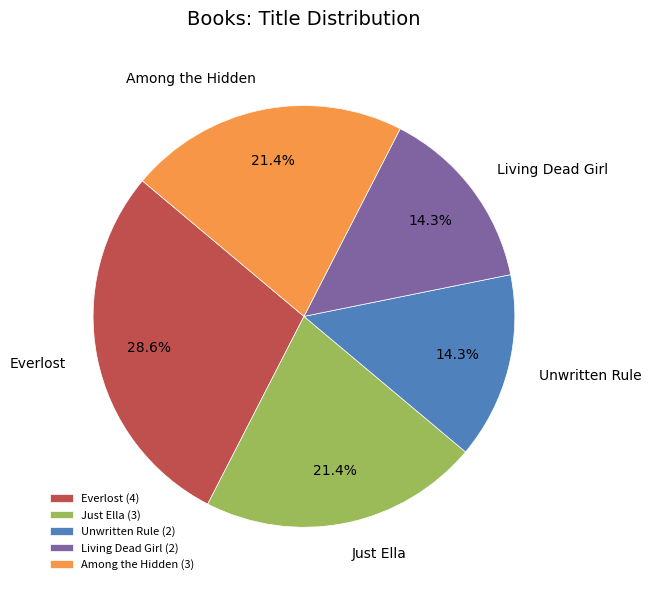

Between Everlost and Unwritten Rule, which is larger?

Everlost